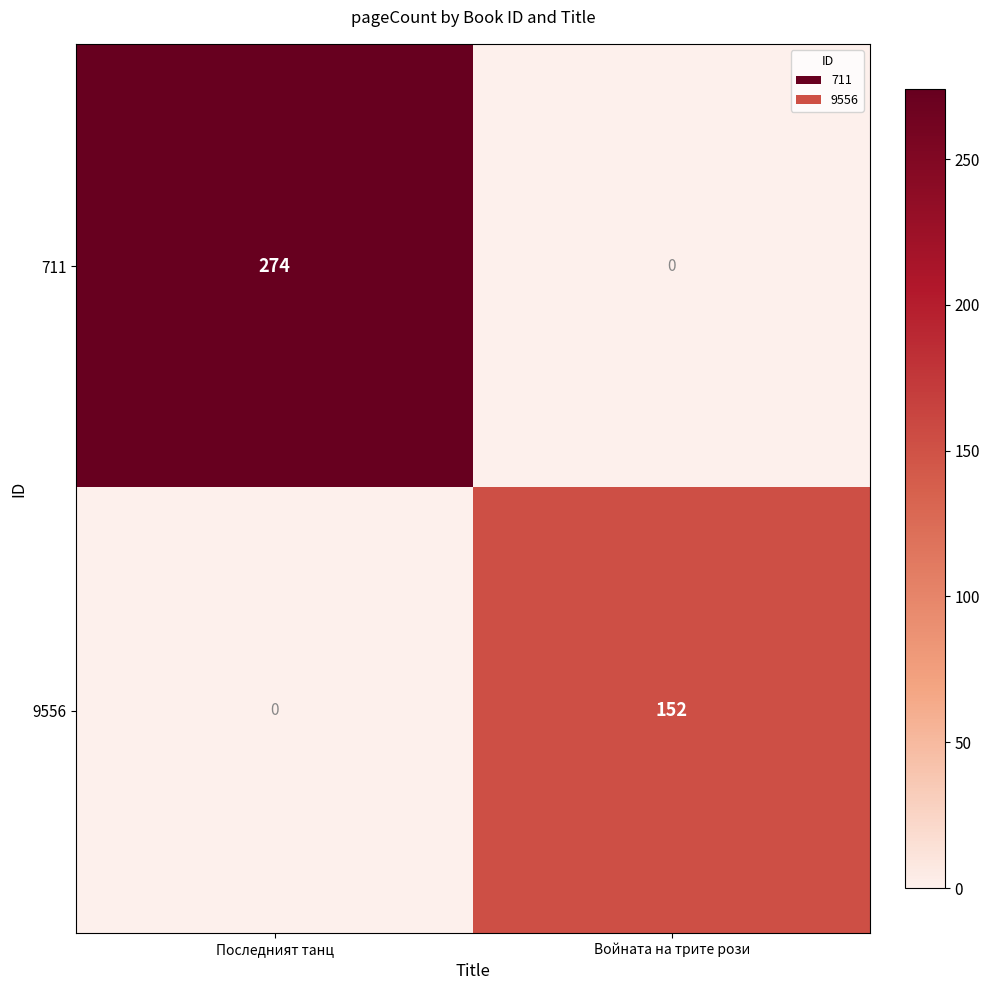

At how many categories does at least one series exceed 46?

2